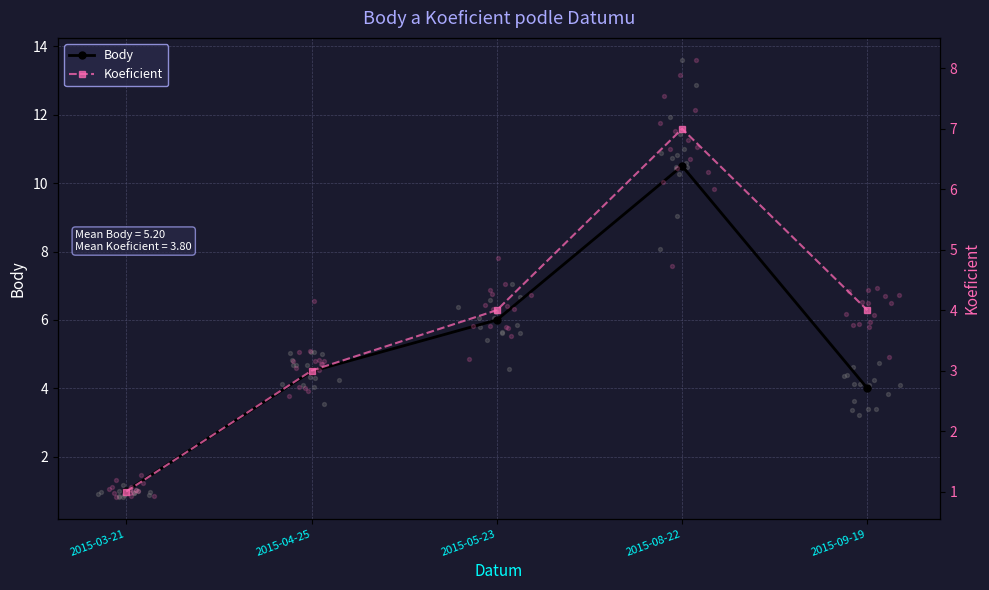

At how many categories does at least one series exceed 1?

4